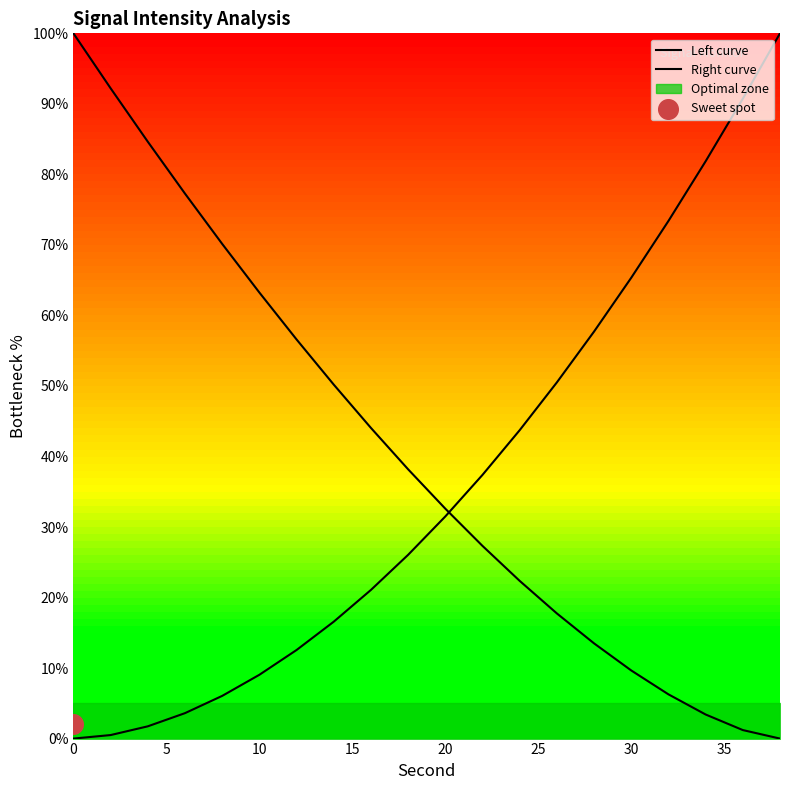

Which series has the largest Y range (max minus min)?

Left curve